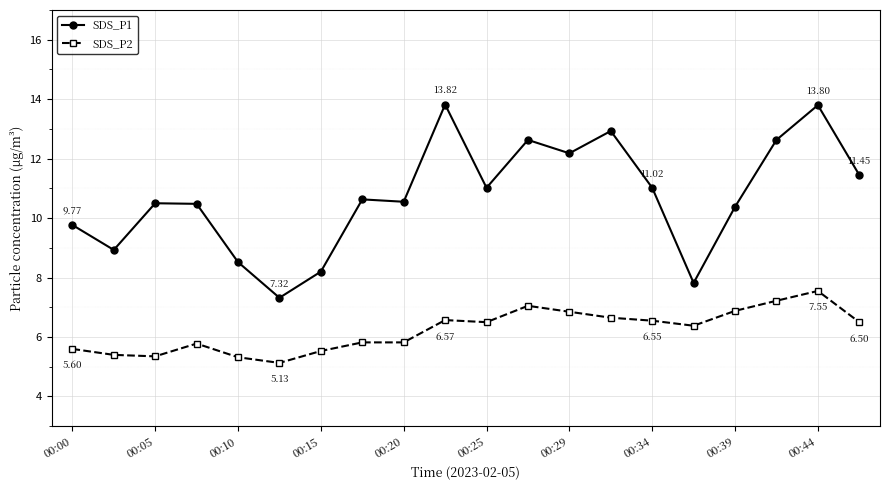

Does the chart have visible grid lines?

Yes